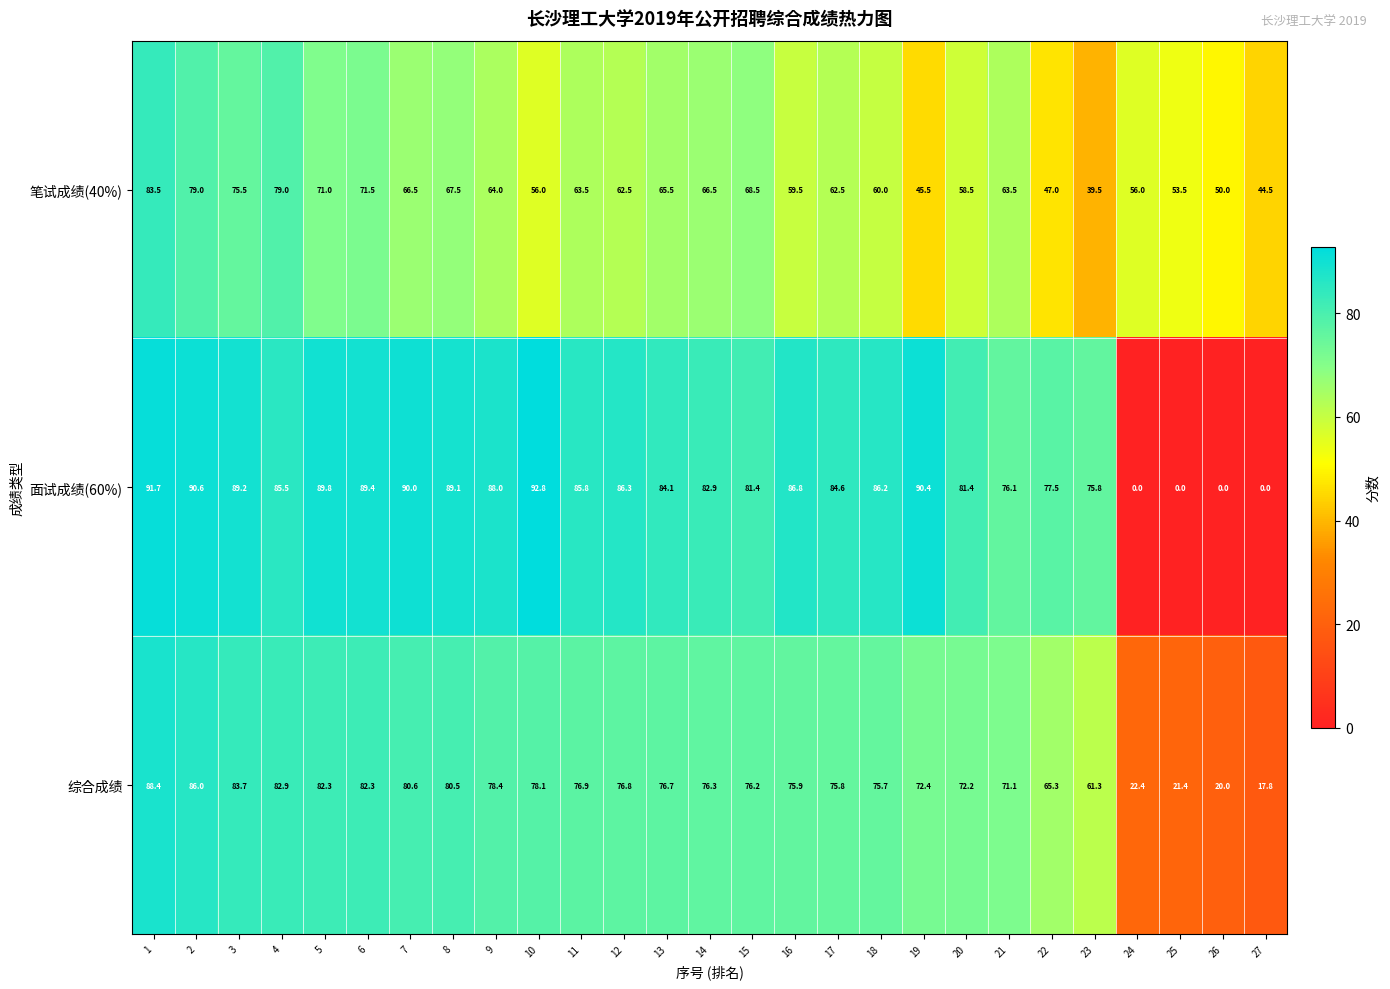

What value does the 面试成绩(60%) series have at 13?

84.1